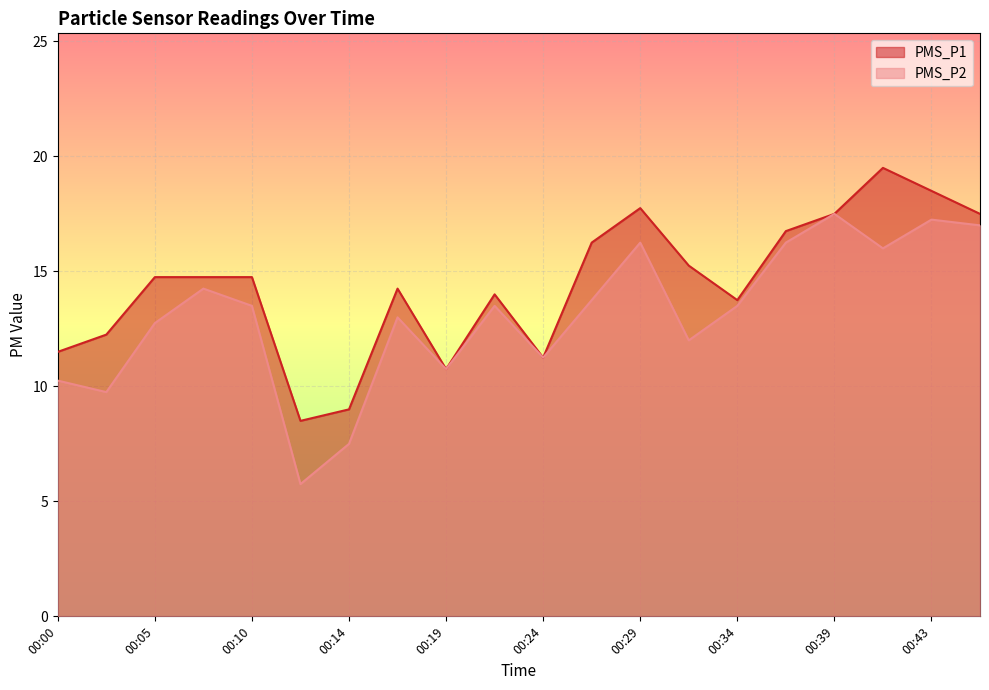

Does the chart display data point markers on the line(s)?

No